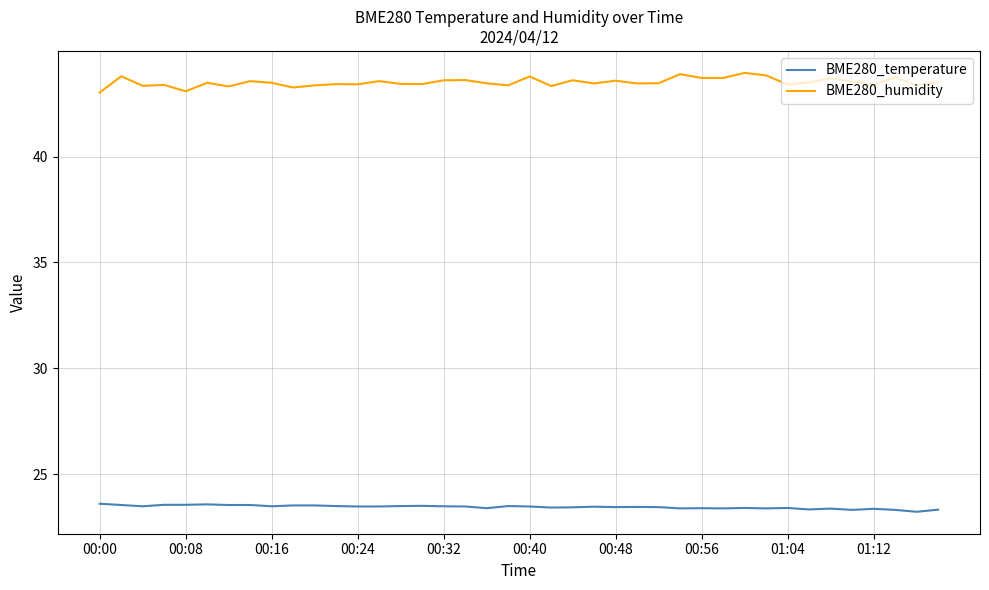

Rank the series by their maximum value, from highest to lowest.

BME280_humidity, BME280_temperature